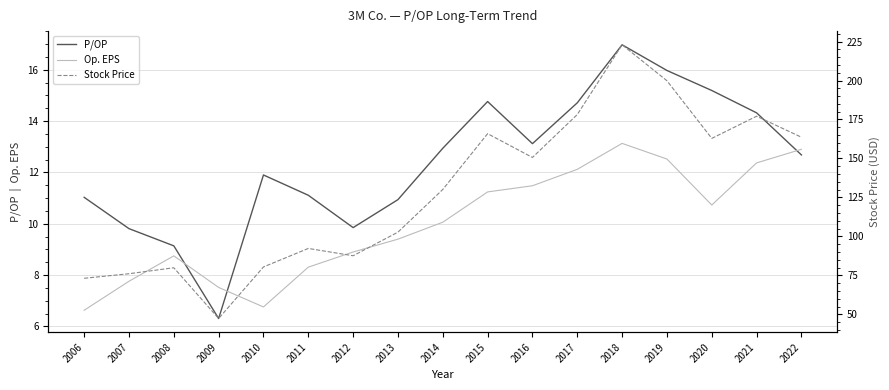

Between 2021 and 2015, which is larger?

2015